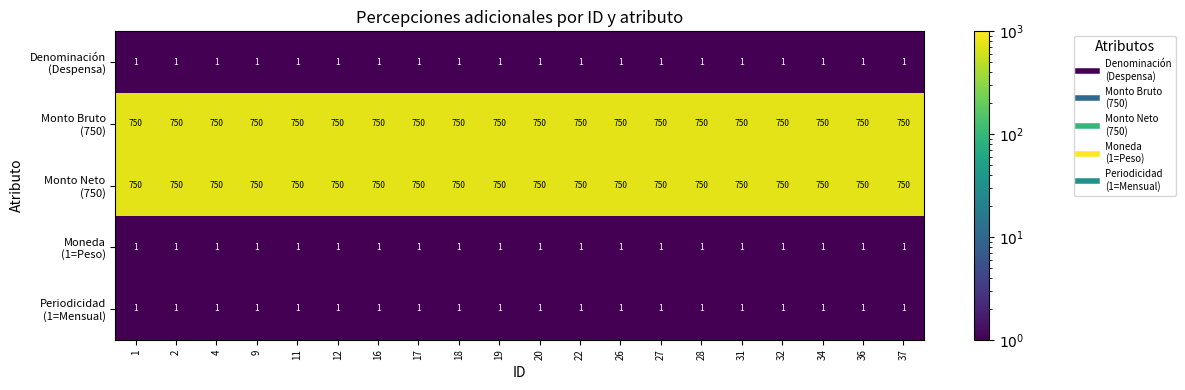

What is the maximum value shown in the chart?

750